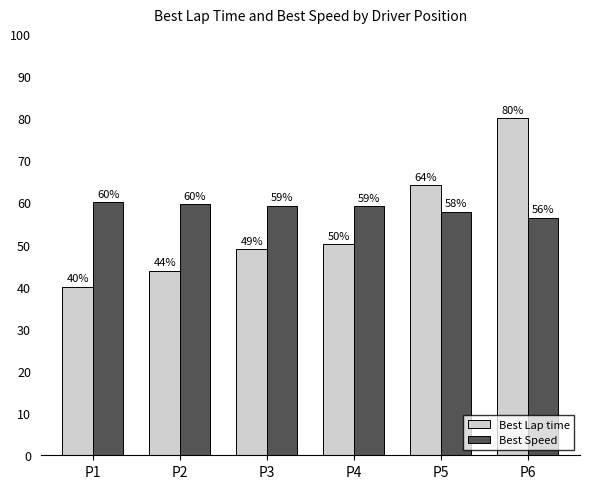

What are all the series names shown in the legend?

Best Lap time, Best Speed